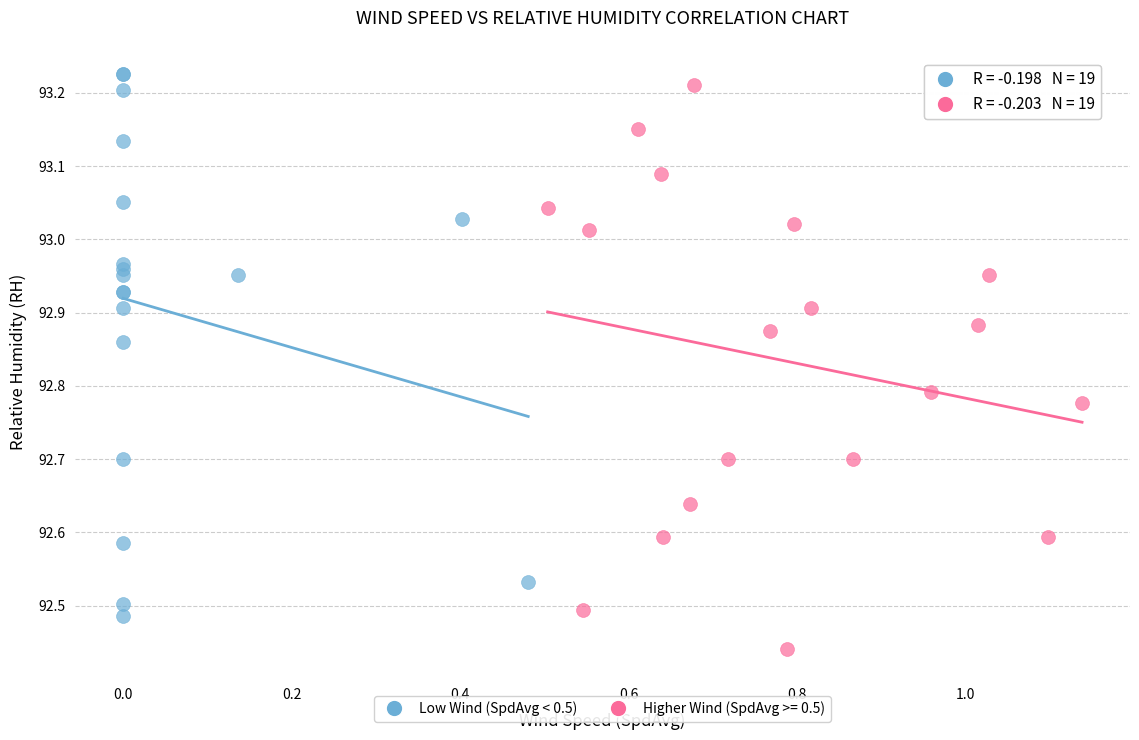

Which series reaches the minimum Y coordinate?

Higher Wind (SpdAvg >= 0.5)